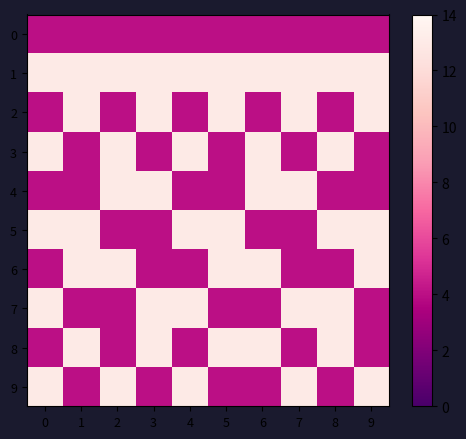

Rank the series at 3 from highest to lowest value.

1, 2, 4, 7, 8, 0, 3, 5, 6, 9